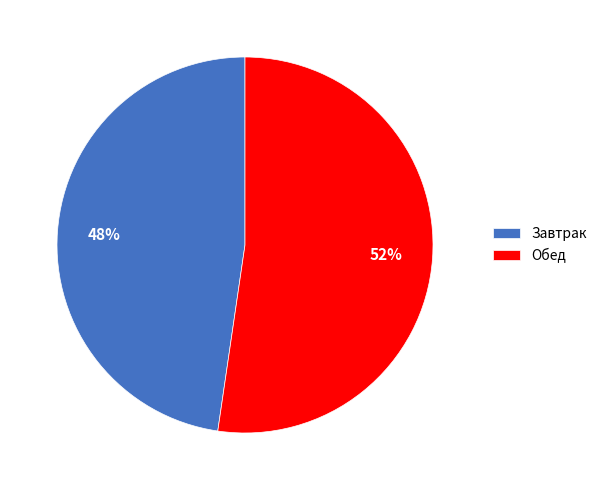

To the nearest percent, what percentage of the pie is Обед?

52%